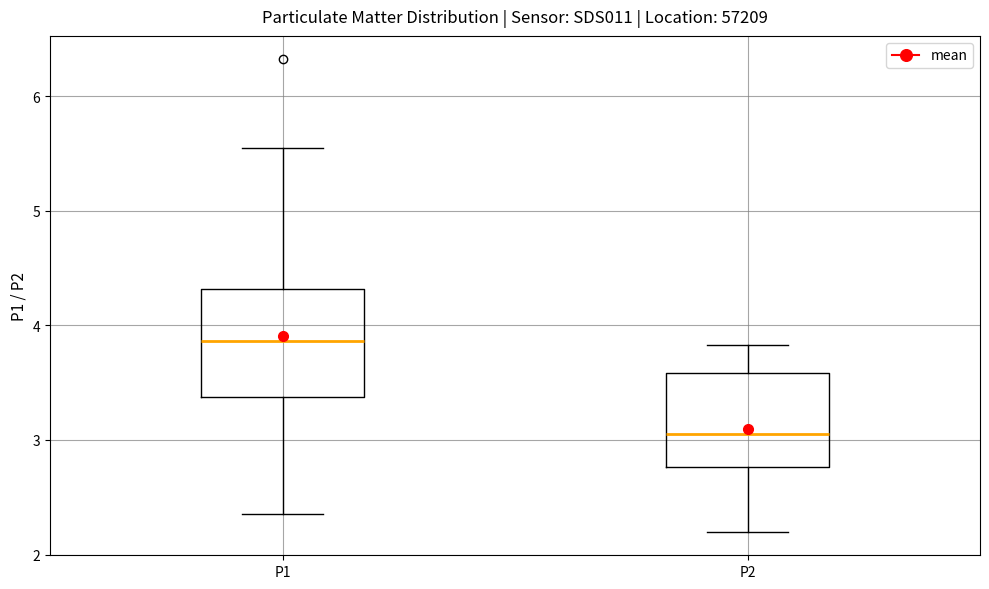

Which box is the tallest, from its lower edge to its upper edge?

P1